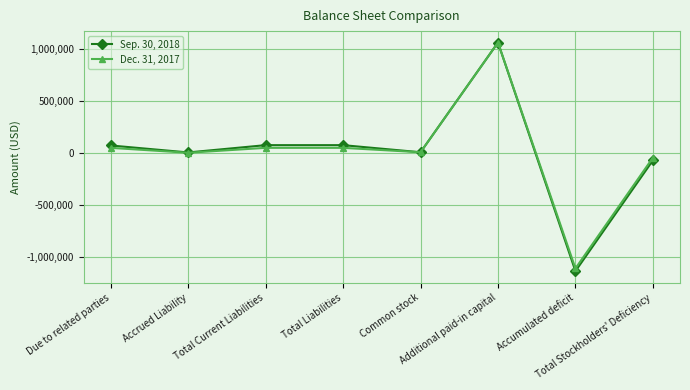

Is it true that Dec. 31, 2017 equals 47344 at Due to related parties?

True